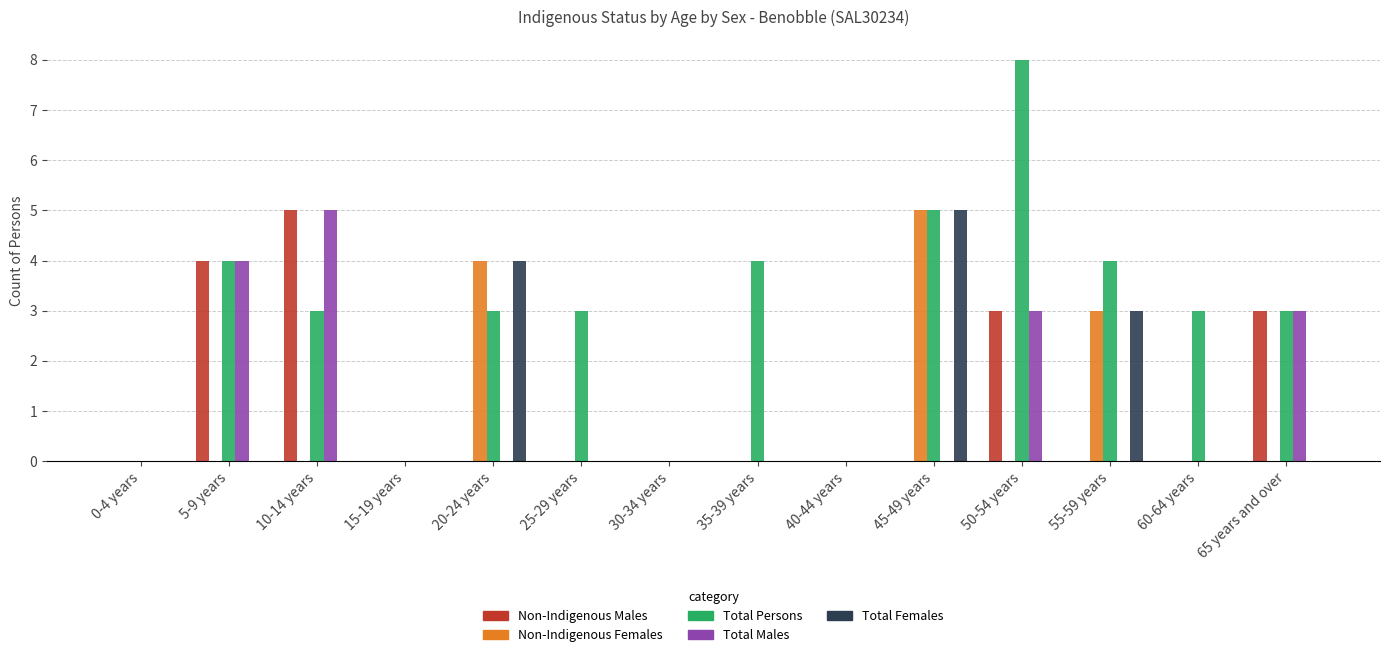

The Non-Indigenous Females series shows 6 at 20-24 years. True or false?

False